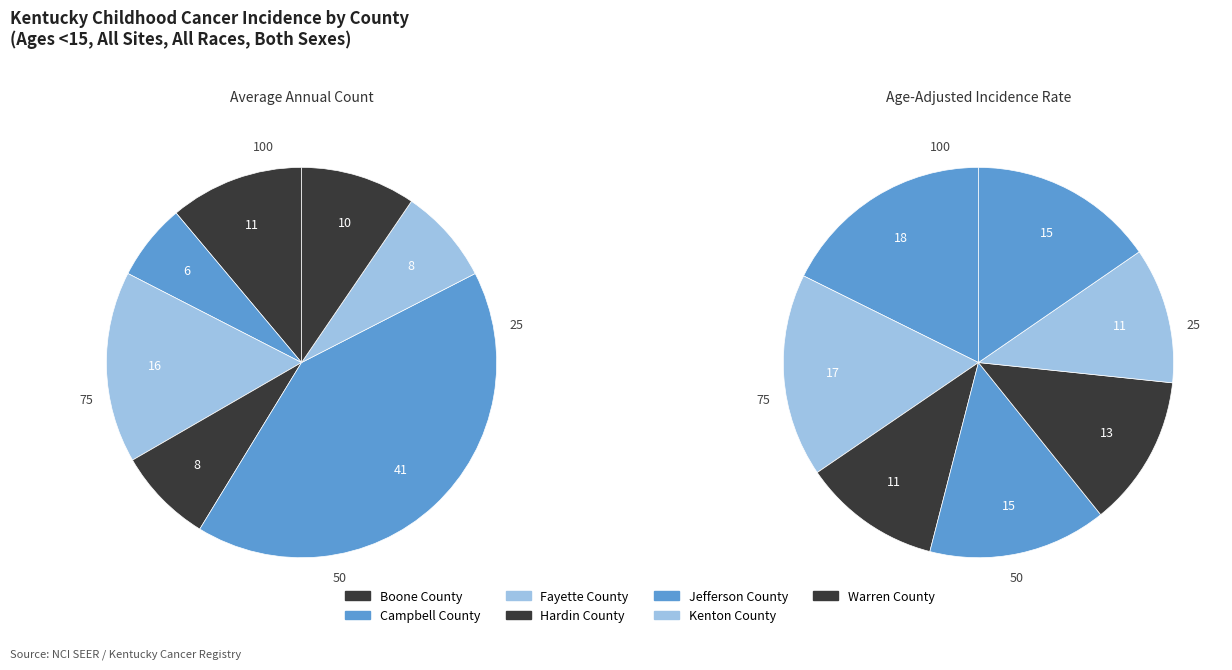

Which category has the smallest portion of the pie?

Campbell County